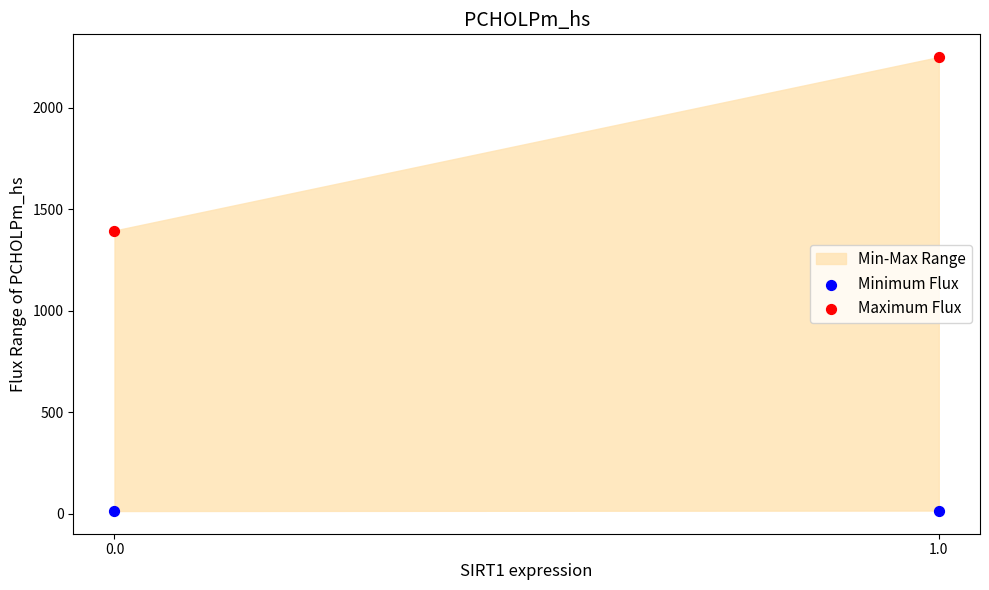

Which series contains the highest Y value?

Maximum Flux